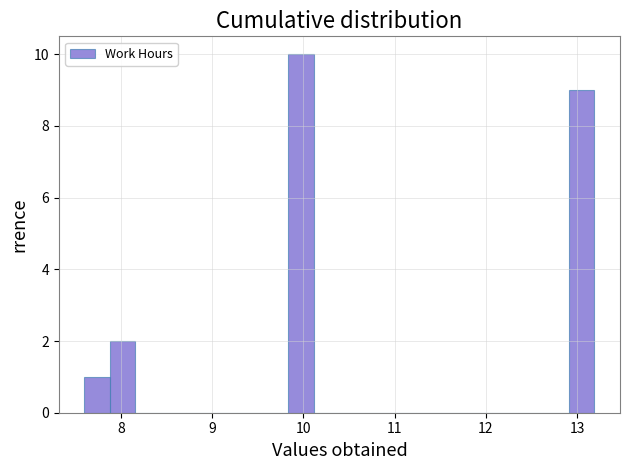

Around what value on the x-axis is the tallest bar? Give the approximate position of its centre, as read against the axis.

10.0